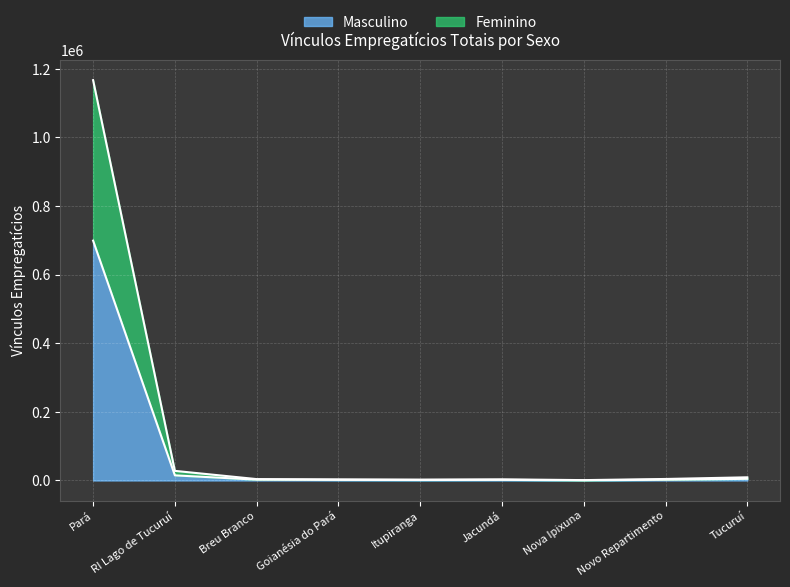

At which label does Masculino reach its minimum?

Nova Ipixuna